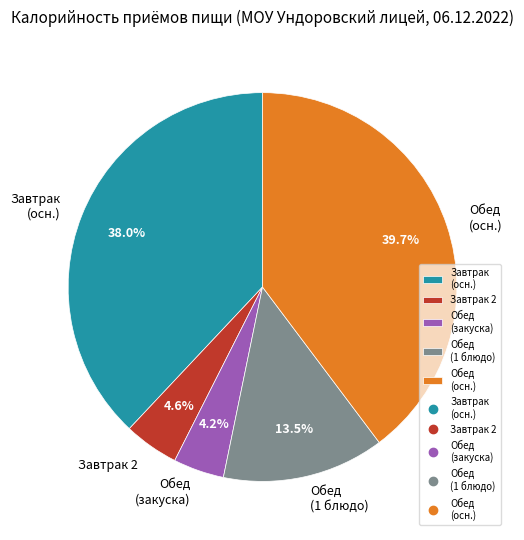

Which slice is the largest?

Обед (осн.)